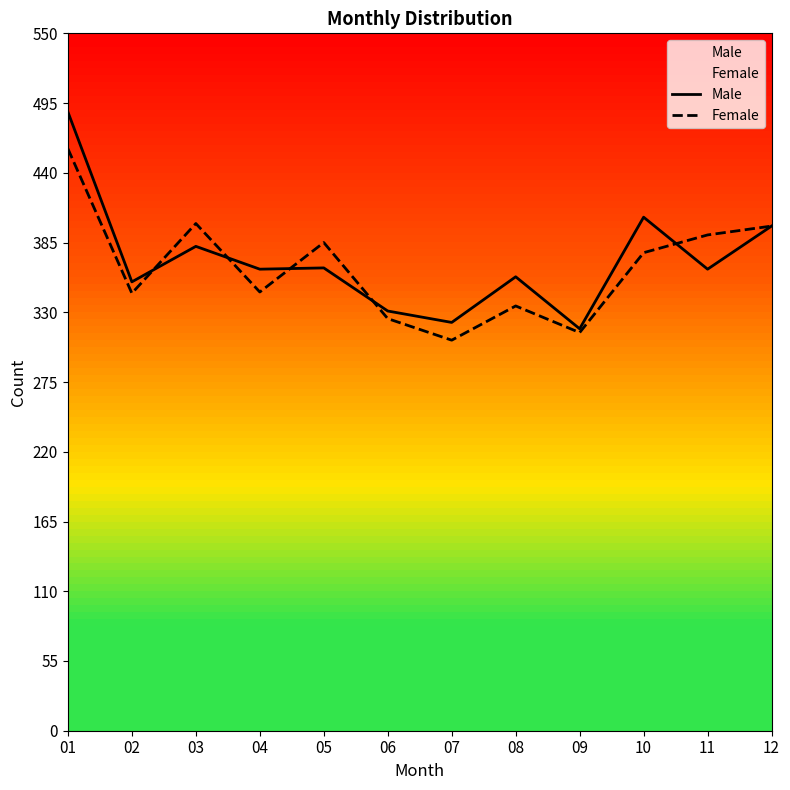

What is the sum of all Female values?

4383